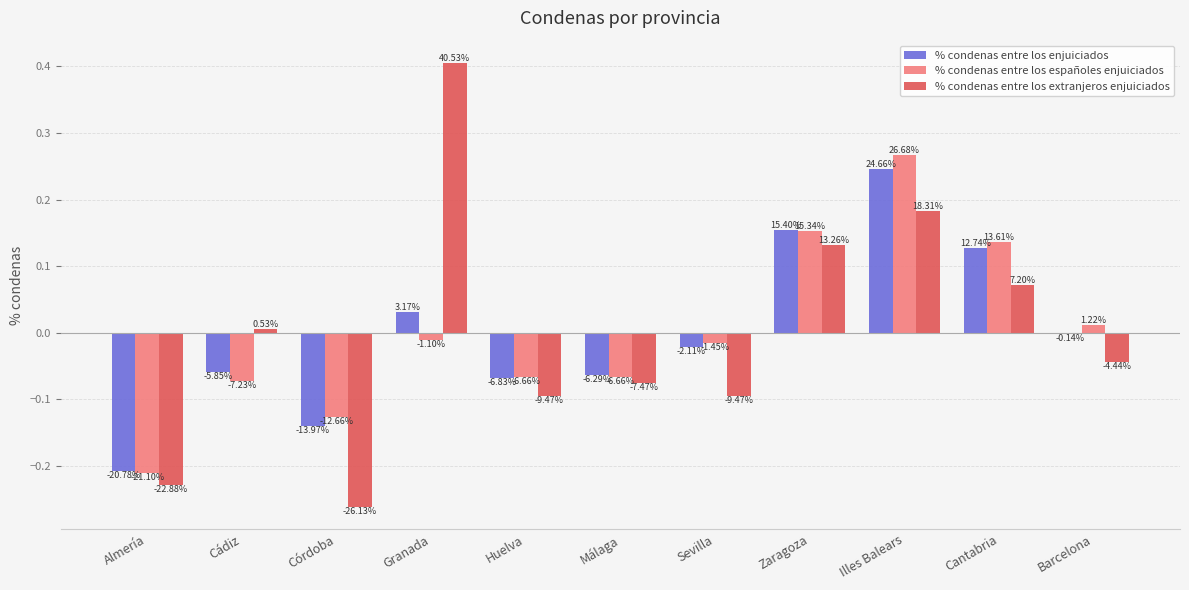

Are the bars grouped side by side (vs. stacked)?

Yes